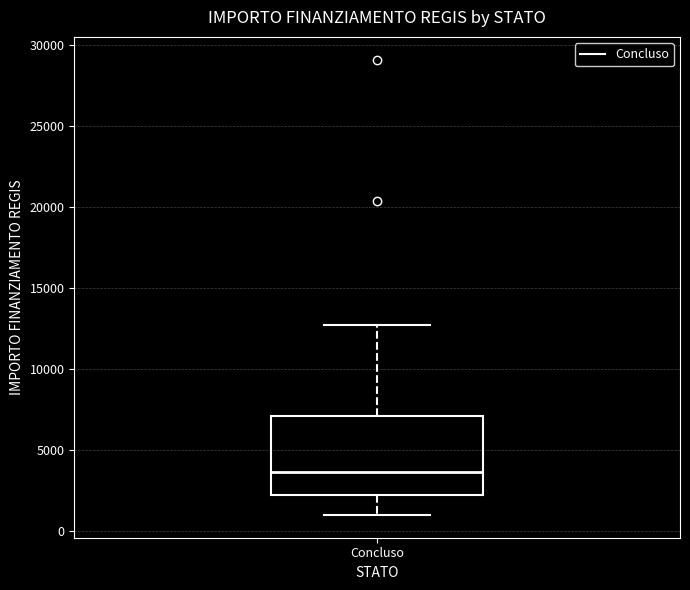

Where does the median line of the box for Concluso sit on the y-axis? The values are not printed on the chart, so give them approximately, as read against the axis.

3500